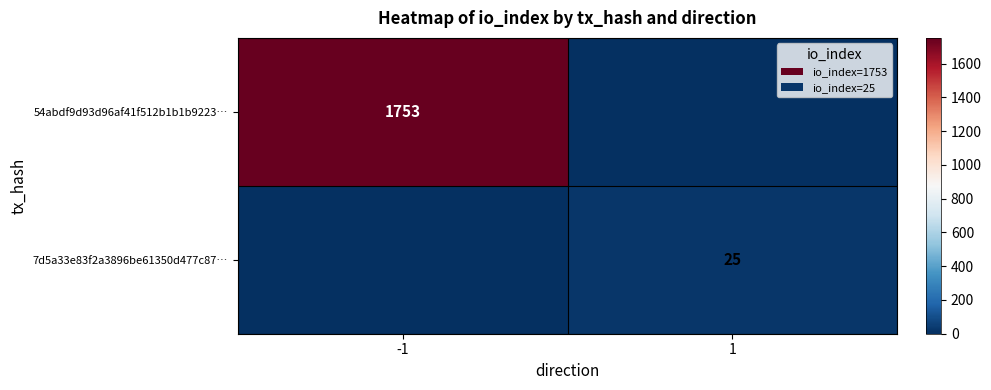

The 54abdf9d93d96af41f512b1b1b9223… series shows 515 at -1. True or false?

False